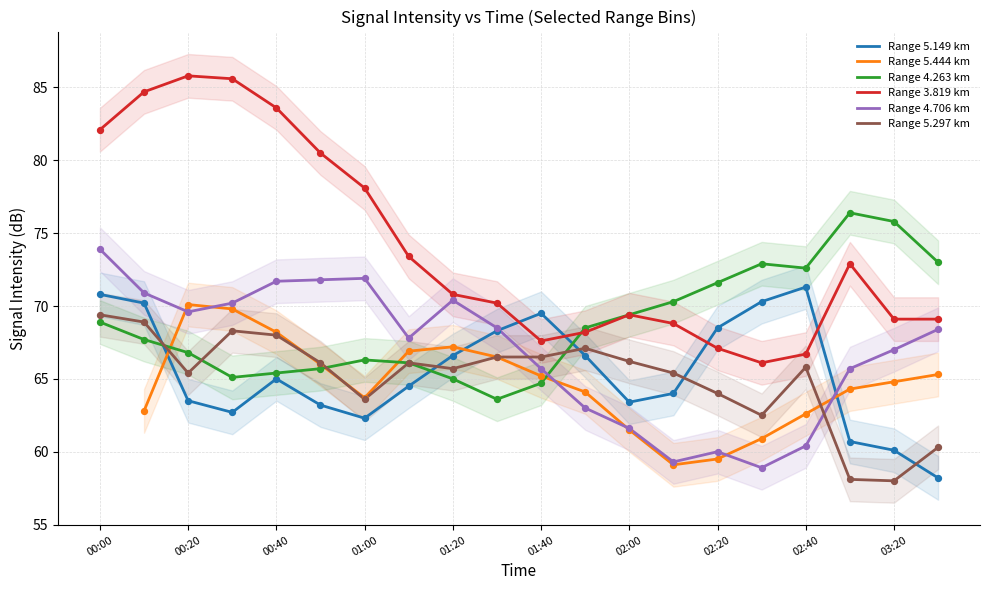

Which series reaches the maximum Y coordinate?

Range 3.819 km